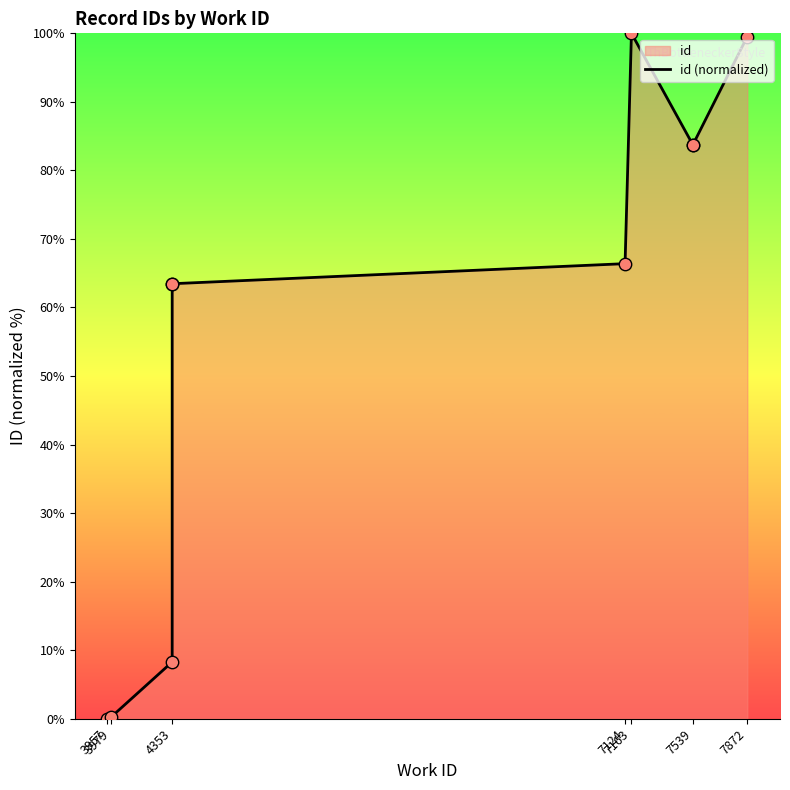

What is the change in value from 7163 to 7539?

-16.3